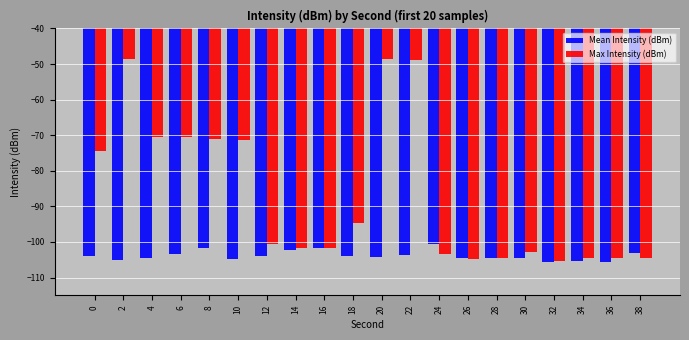

Where does the Mean Intensity (dBm) series first go above -103?

8